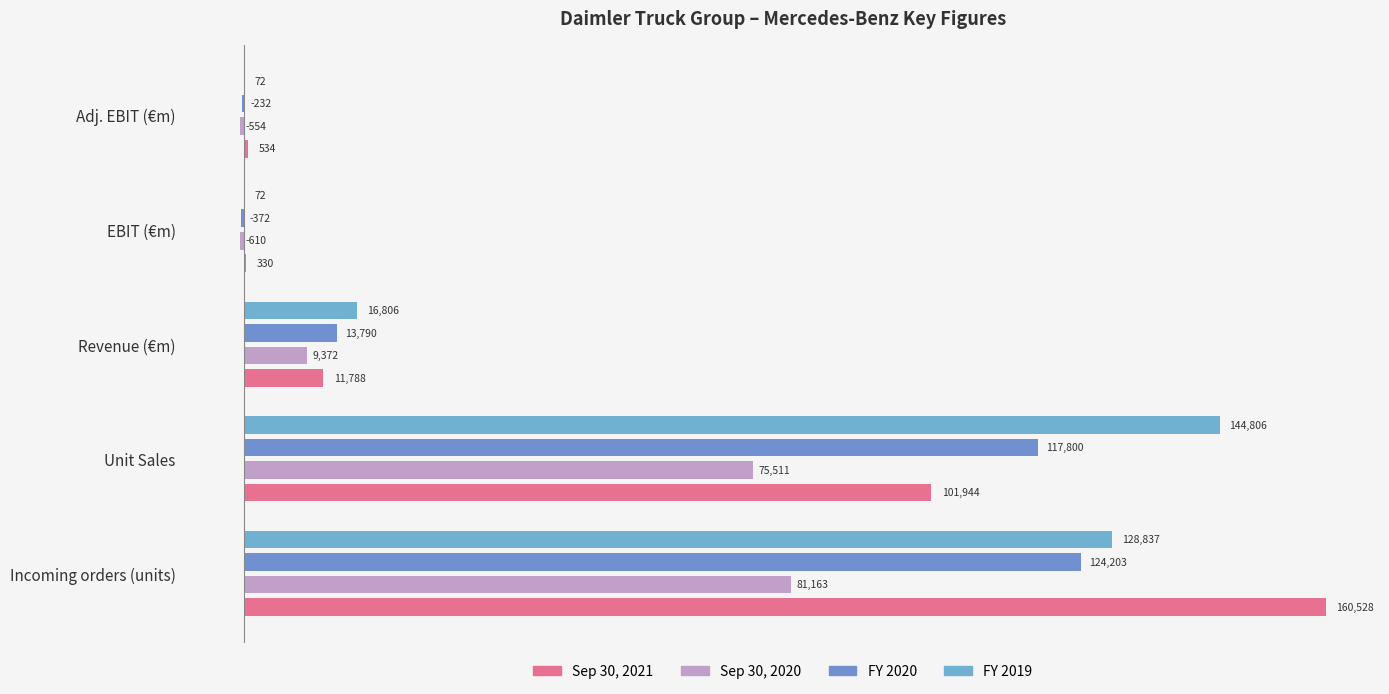

What is the difference between the maximum and second lowest values in the FY 2019 series?

144734.0